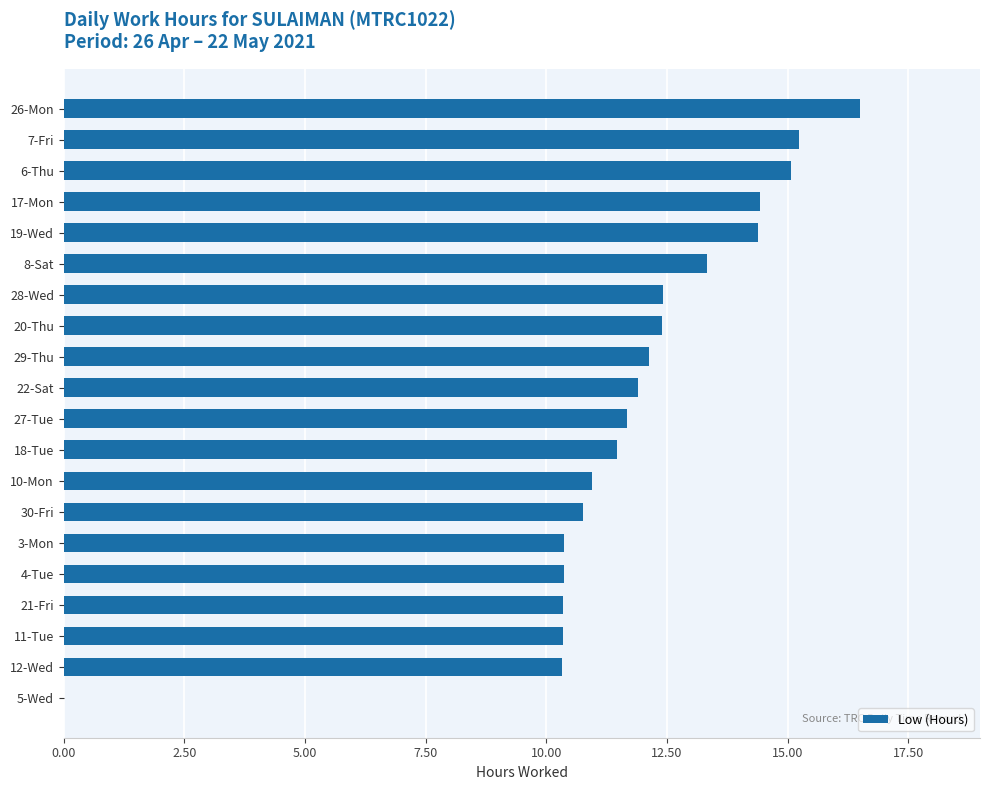

What is the sum of all values?

234.4